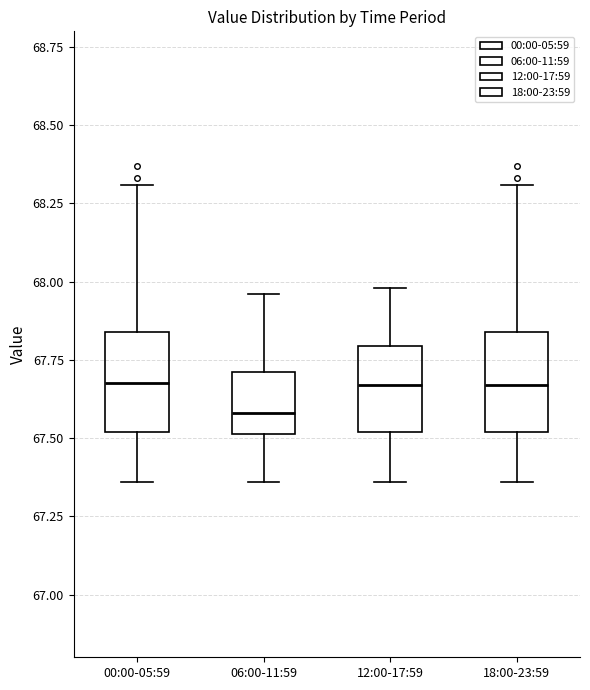

Where does the median line of the box for 00:00-05:59 sit on the y-axis? The values are not printed on the chart, so give them approximately, as read against the axis.

67.70